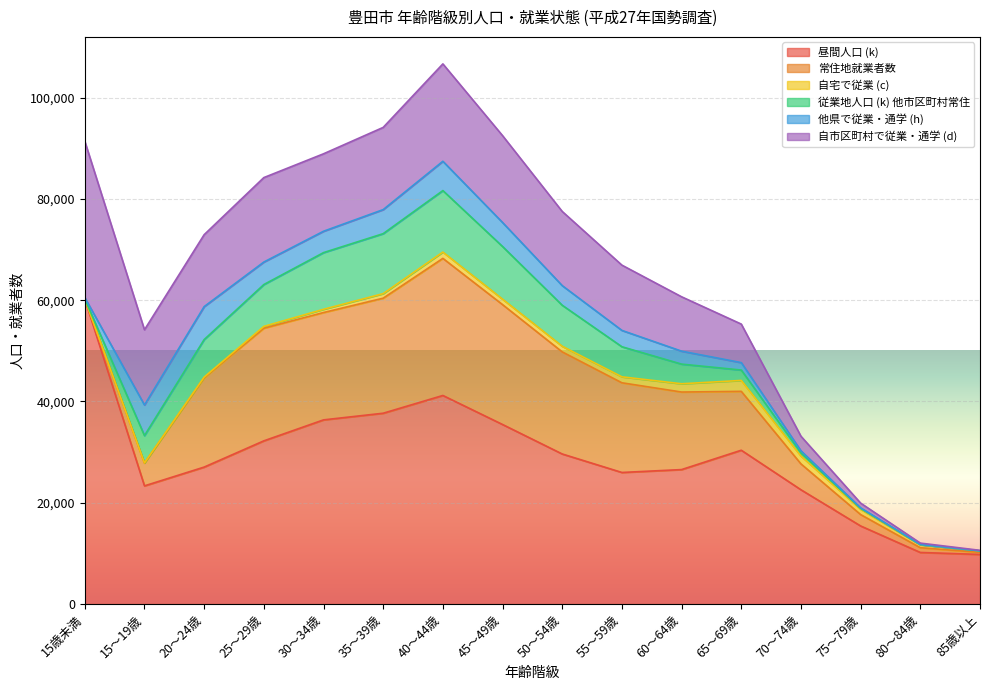

What is the difference between the maximum and second lowest values in the 常住地就業者数 series?

26662